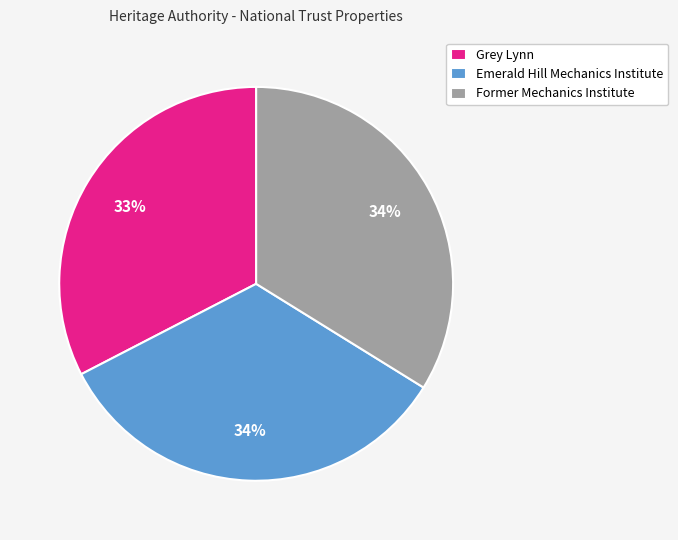

Count the number of slices in the pie.

3